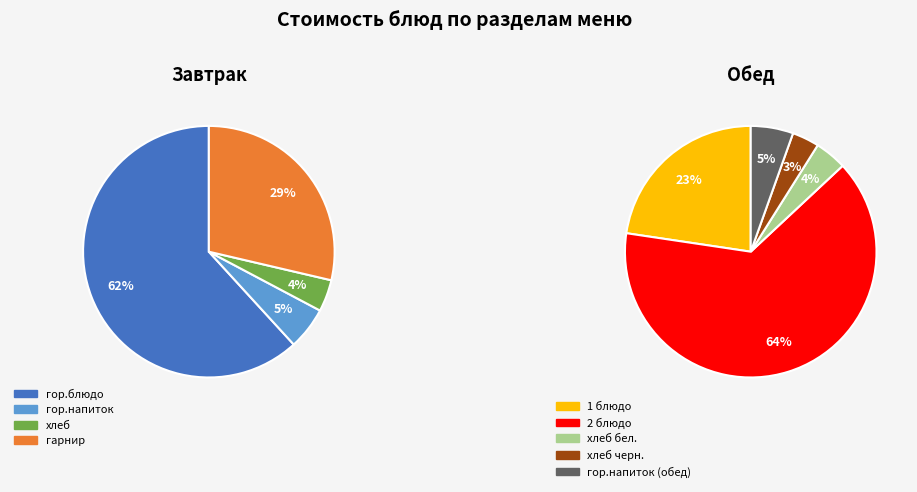

Count the number of slices in the pie.

9